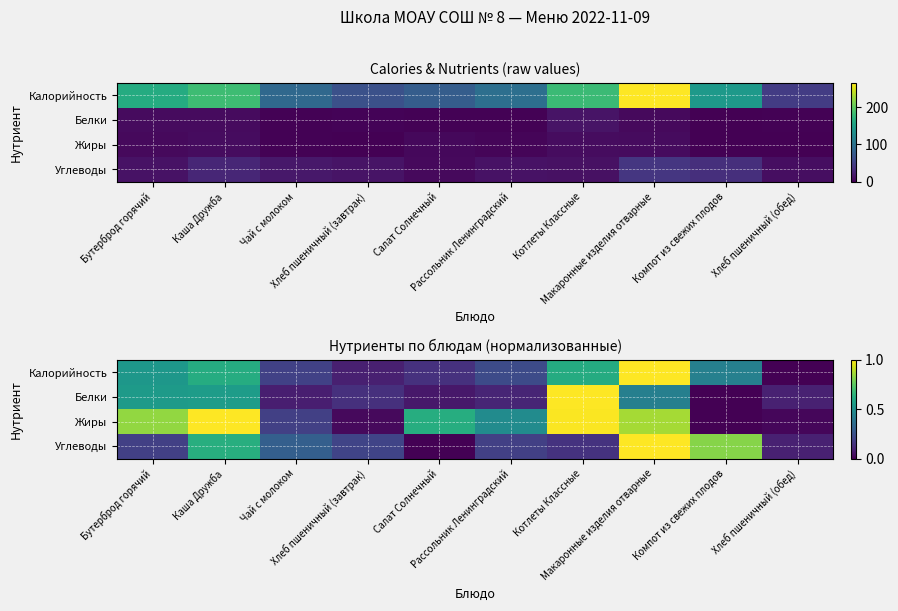

What is the highest value of the Углеводы series?

1.0